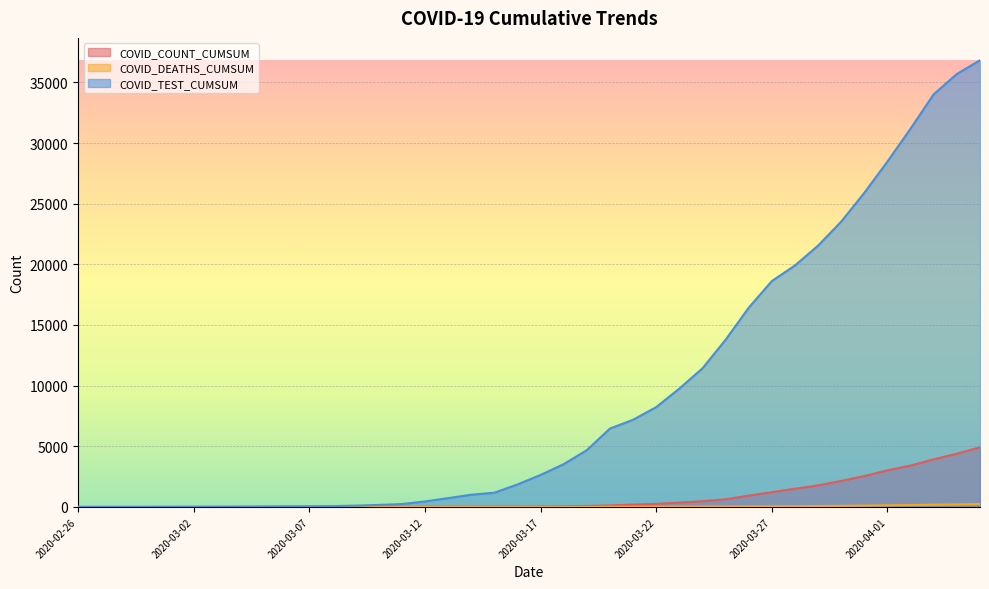

What is the value of the COVID_COUNT_CUMSUM point at the 23rd from the left?

78